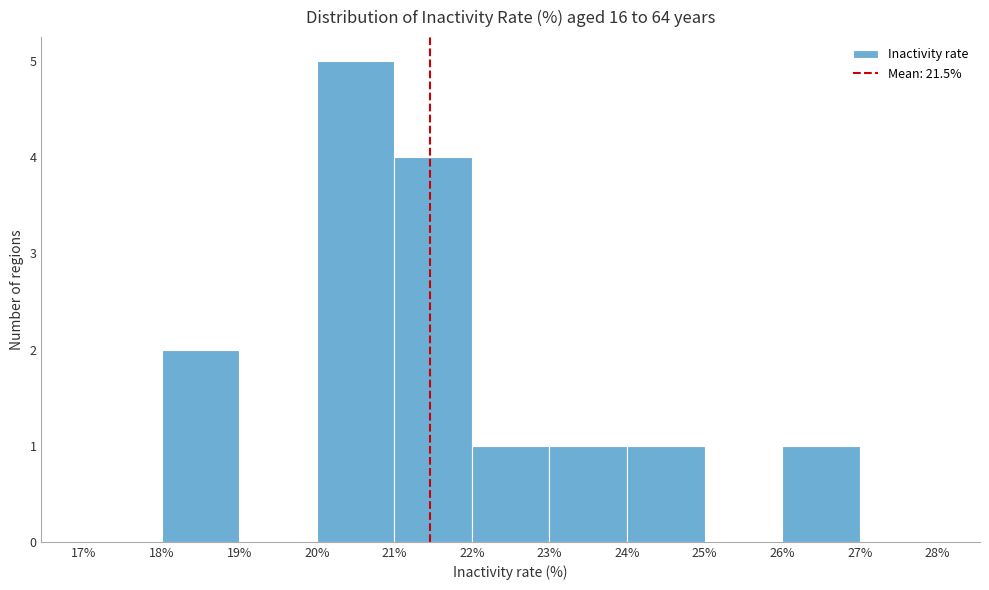

Reading left to right, list every bar in this chart as the range it spans on the x-axis followed by its height. The values are not printed on the chart, so give them approximately, as read against the axis.

17% to 18%: 0
18% to 19%: 2
19% to 20%: 0
20% to 21%: 5
21% to 22%: 4
22% to 23%: 1
23% to 24%: 1
24% to 25%: 1
25% to 26%: 0
26% to 27%: 1
27% to 28%: 0